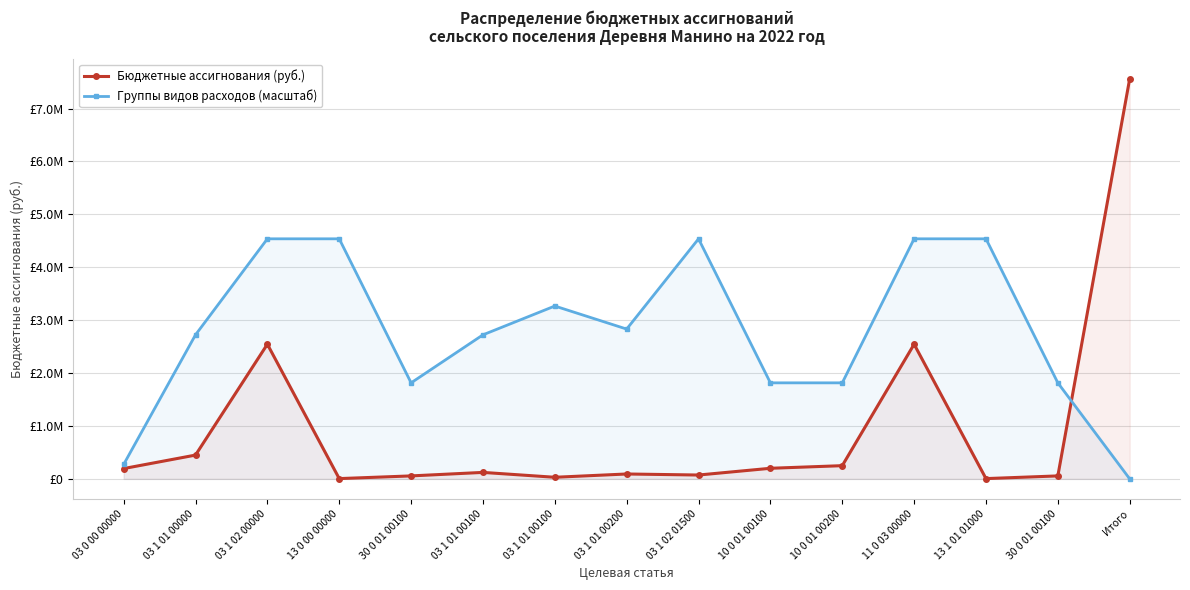

List the labels in order of Бюджетные ассигнования (руб.) value, largest first.

Итого, 03 1 02 00000, 11 0 03 00000, 03 1 01 00000, 10 0 01 00200, 10 0 01 00100, 03 0 00 00000, 03 1 01 00100, 03 1 01 00200, 03 1 02 01500, 30 0 01 00100, 30 0 01 00100, 03 1 01 00100, 13 0 00 00000, 13 1 01 01000